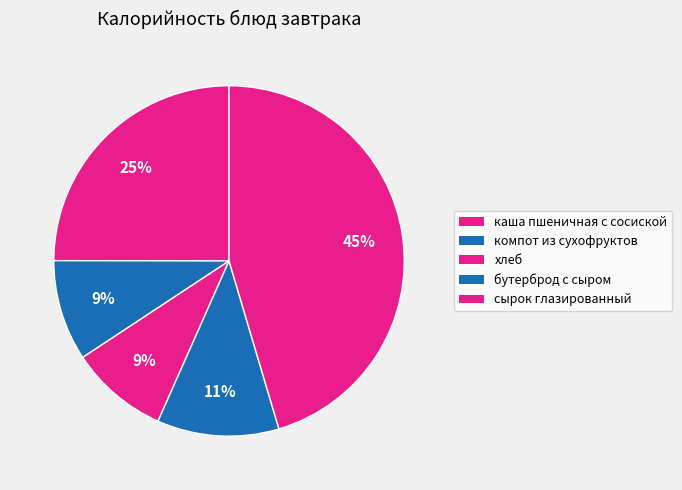

How many segments does this pie chart have?

5